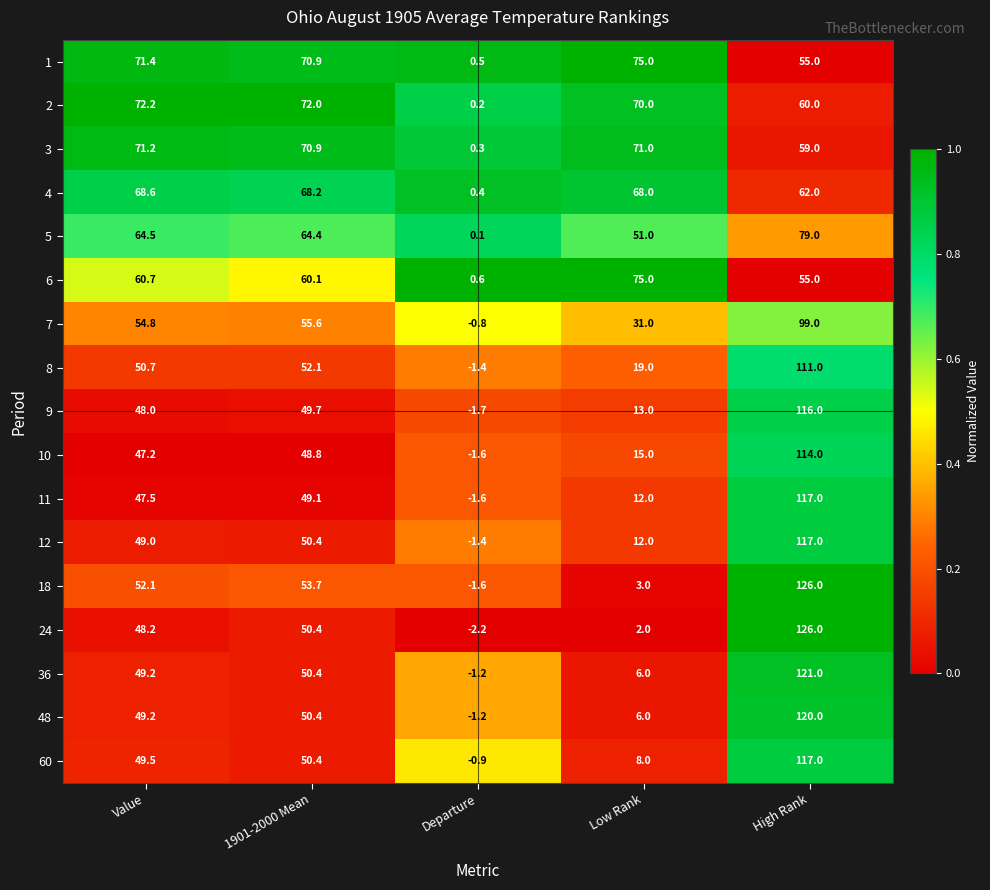

Is it true that 4 equals 21.3 at High Rank?

False